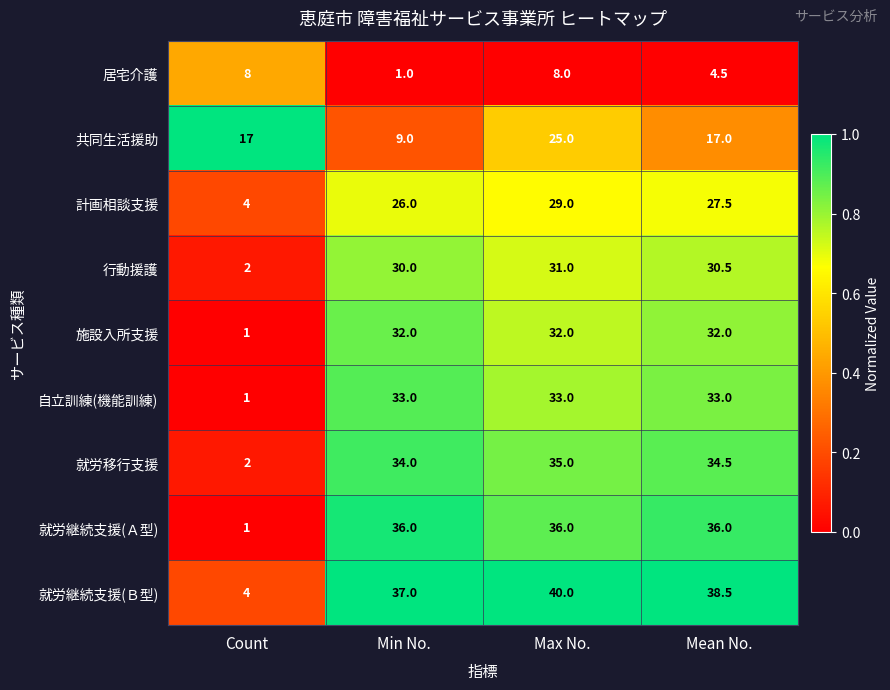

At which category is the sum across all series the highest?

Max No.